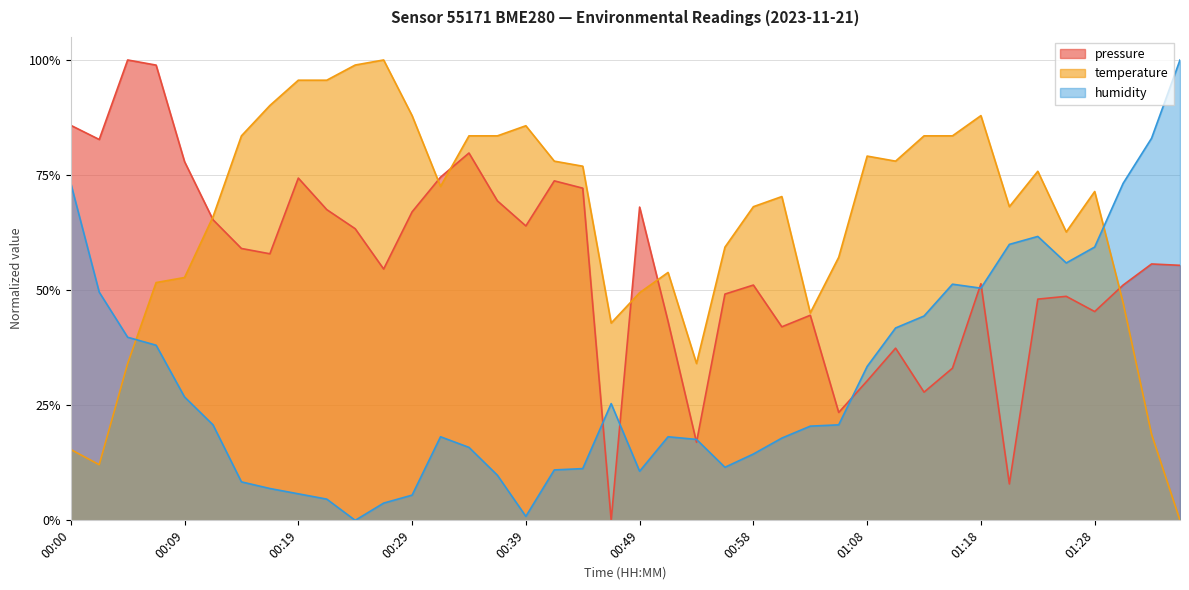

What is the difference between the highest and lowest values at 01:03?

0.2